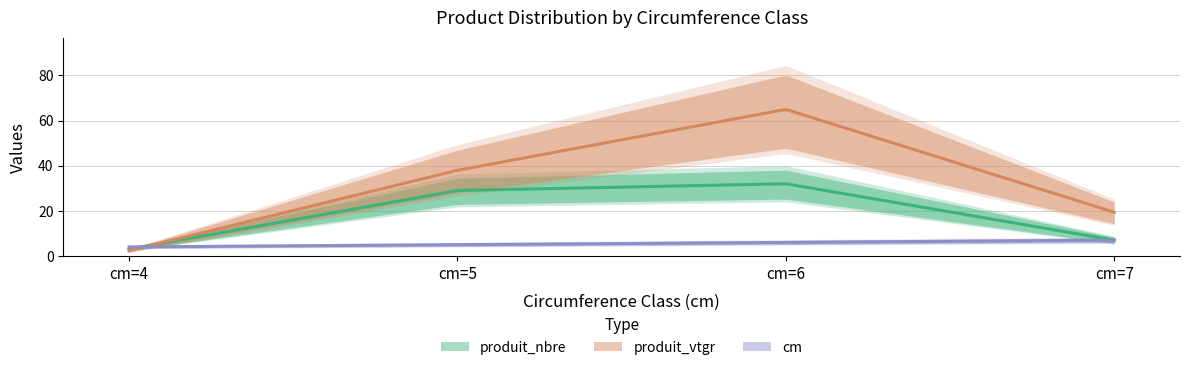

Is the value of produit_vtgr at cm=7 greater than the value of cm at cm=4?

Yes